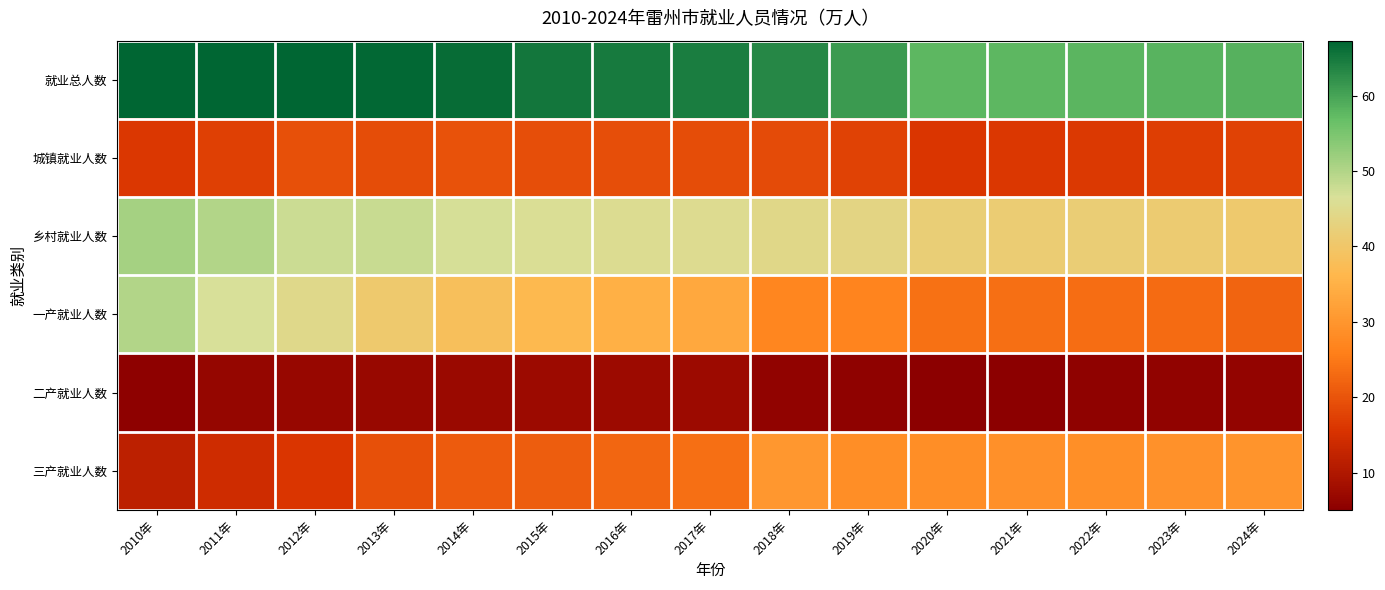

Which has a higher value, 2015年 or 2012年?

2012年